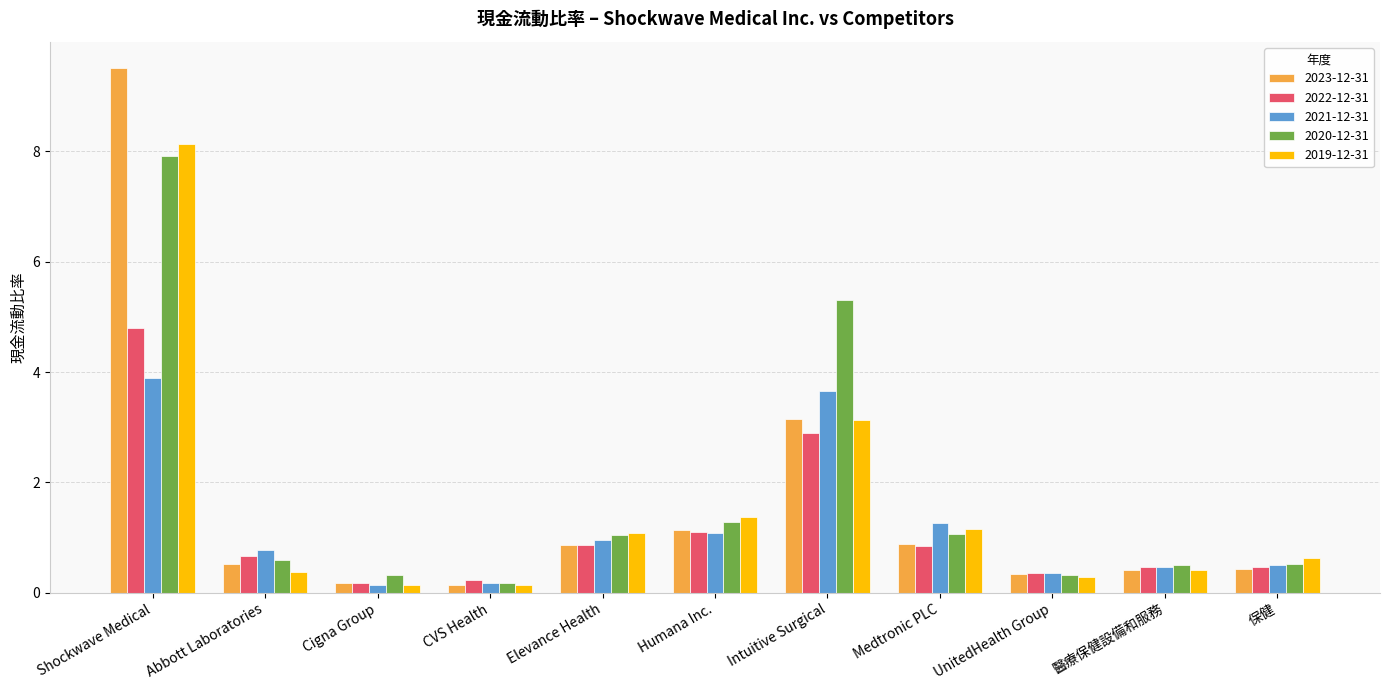

What is the label of the 8th bar from the right?

CVS Health